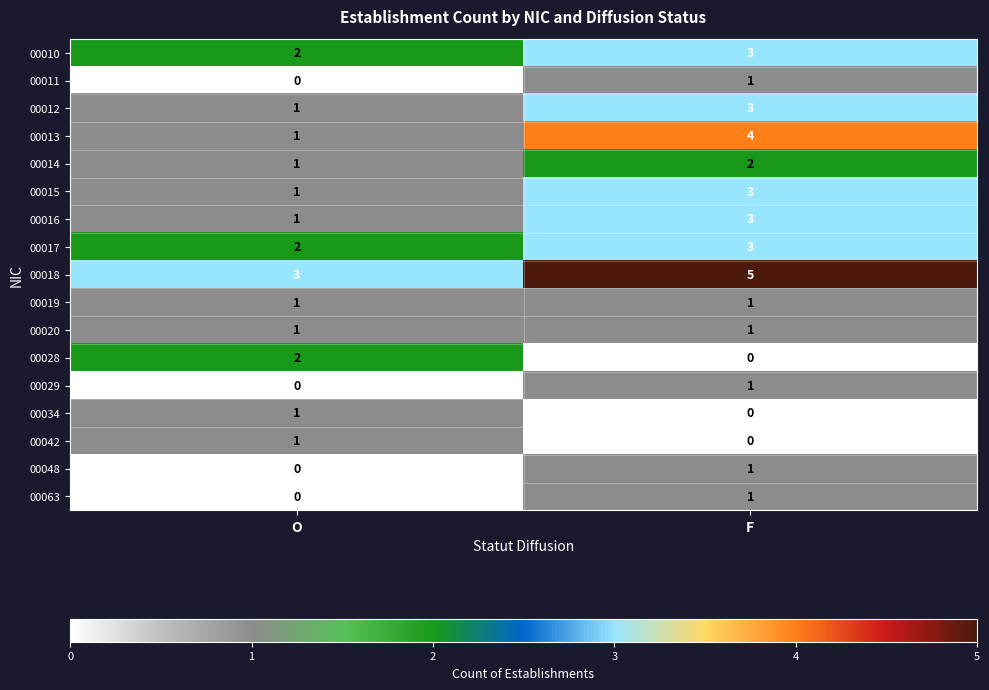

Between O and F, which series saw the biggest shift?

00013